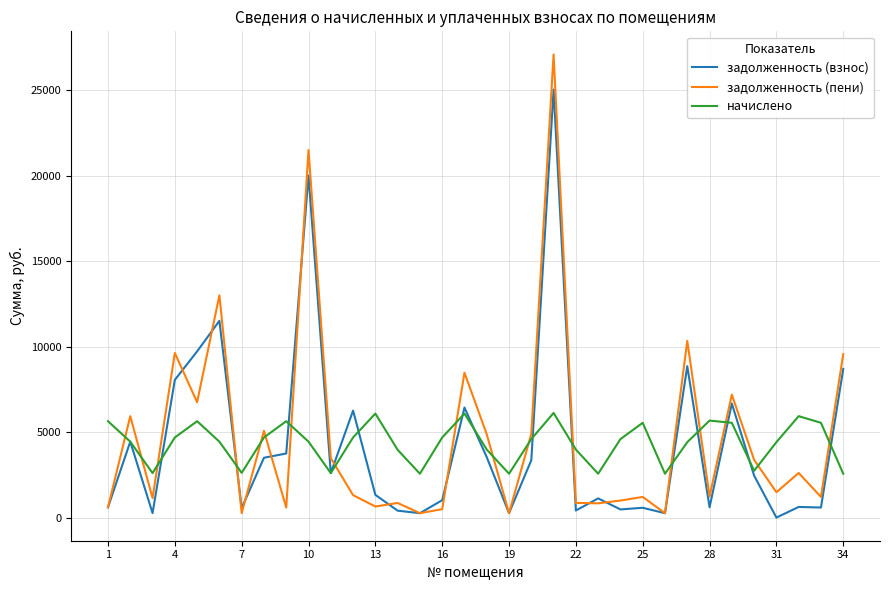

True or false: задолженность (взнос) and задолженность (пени) intersect in this chart.

True